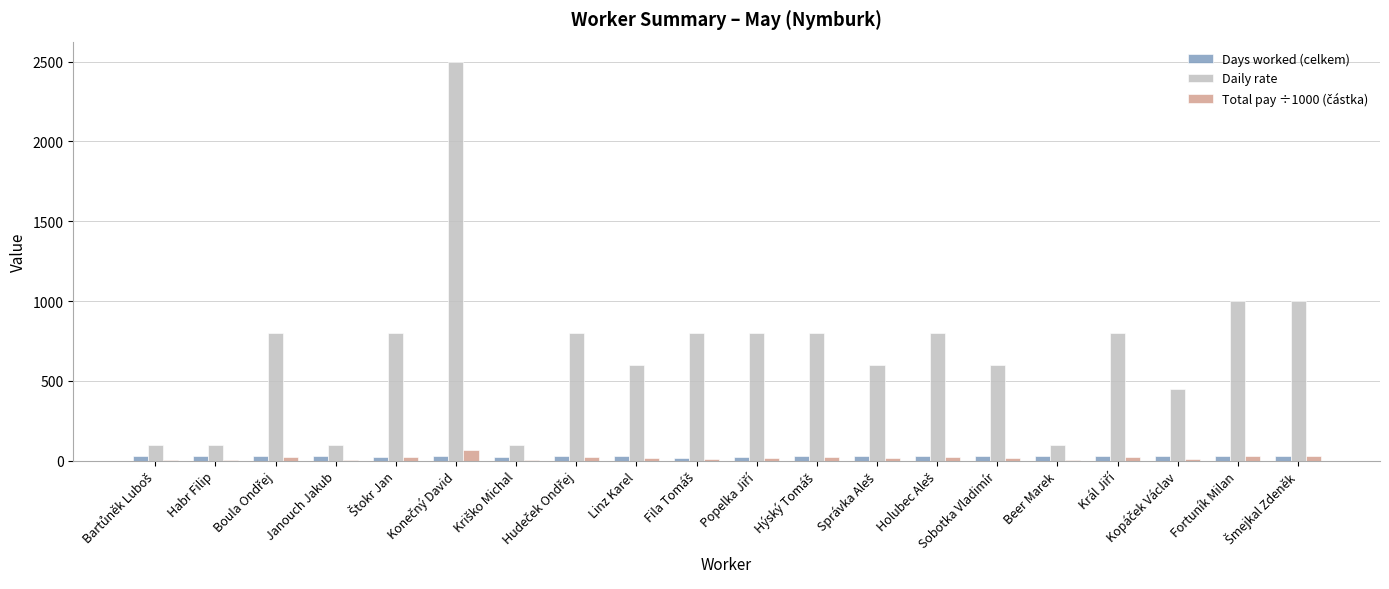

Which series has the largest total across all categories?

Daily rate